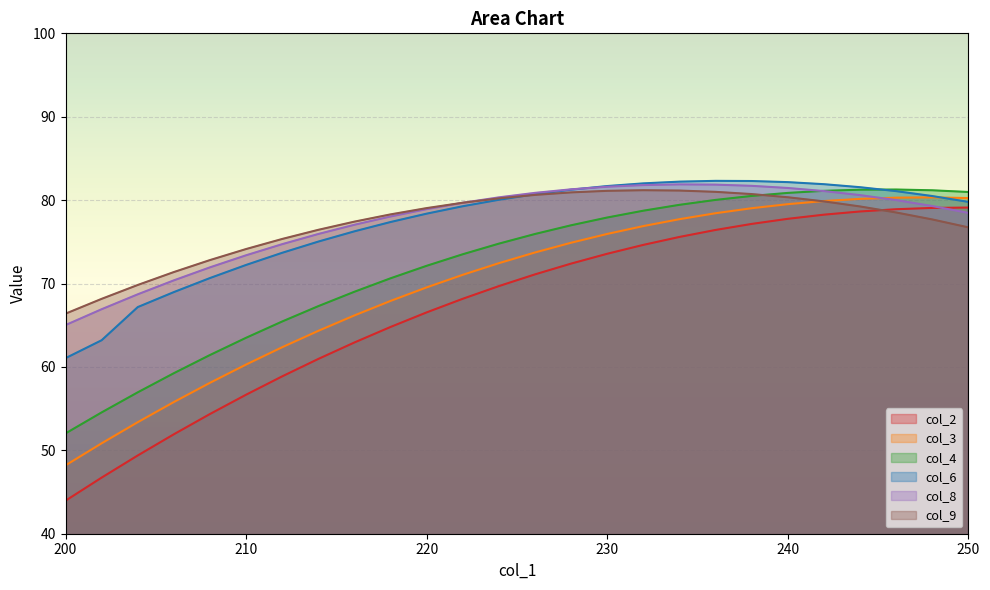

Does the chart display data point markers on the line(s)?

No